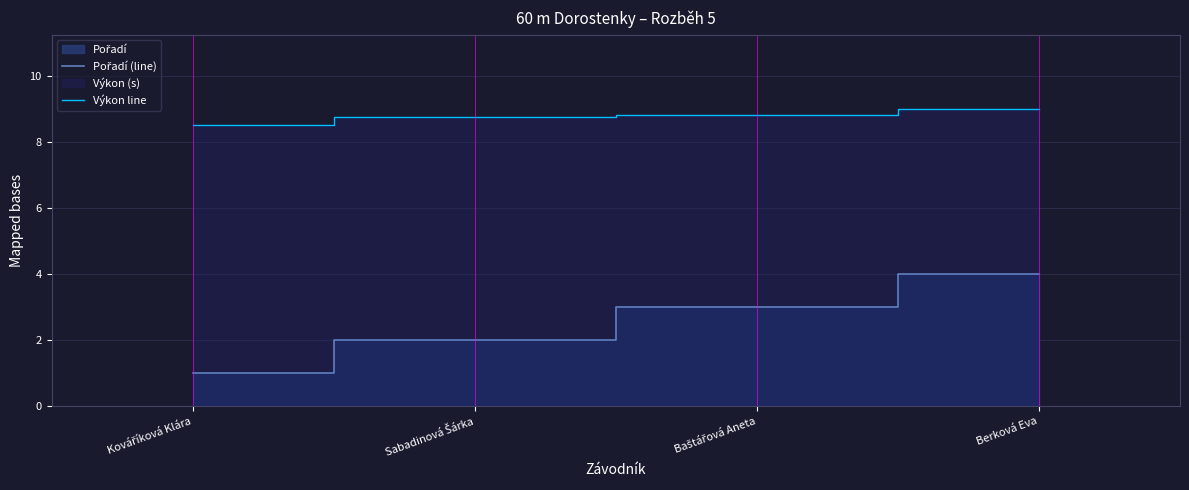

What is the spread (max minus min) of values at Baštářová Aneta?

5.8